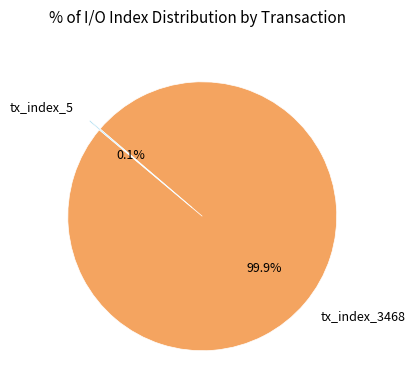

Does tx_index_3468 account for over 50% of the chart?

Yes